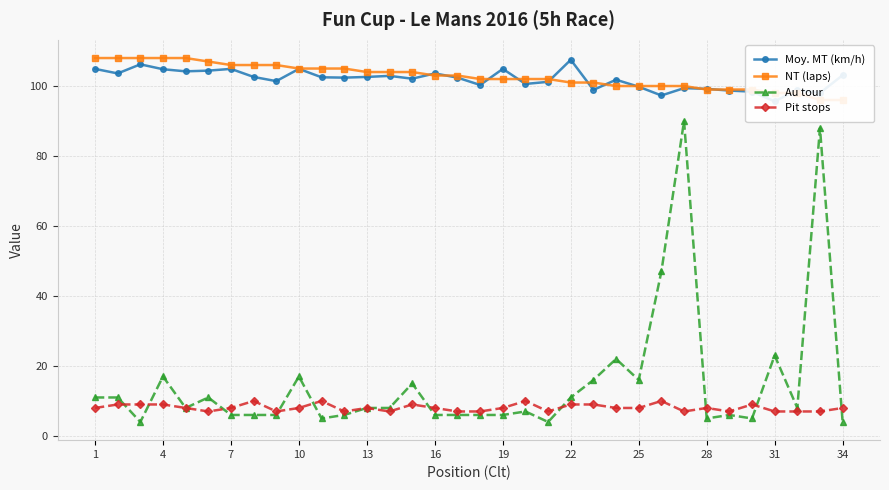

True or false: Pit stops has more than 2 interior local peaks.

True